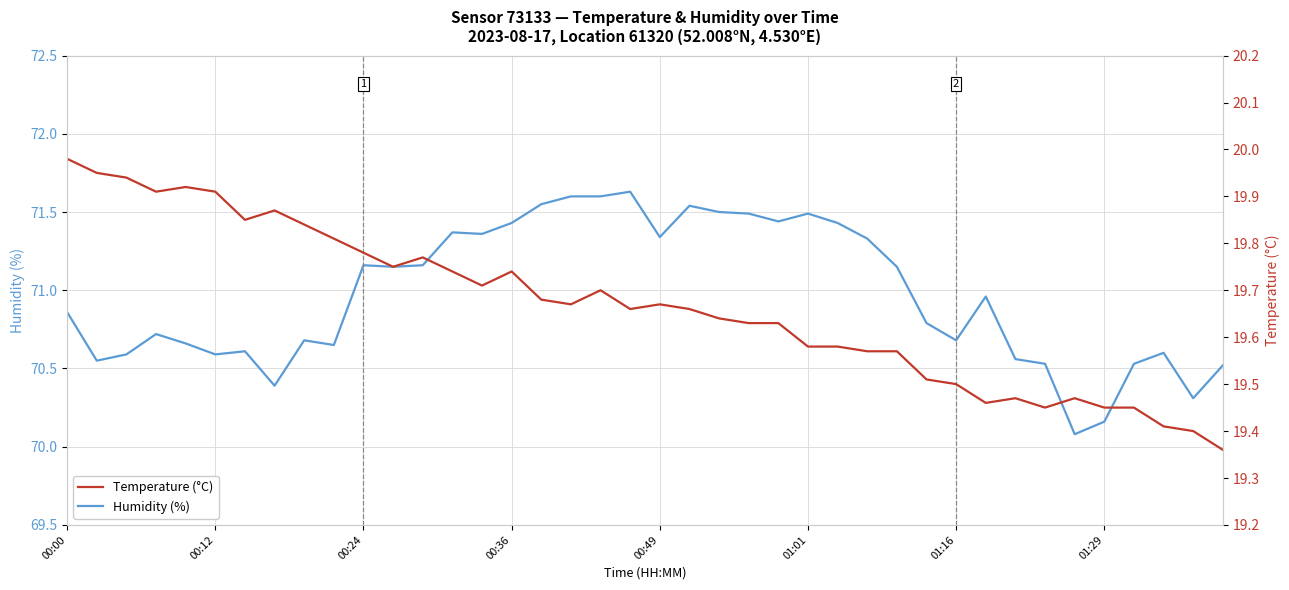

Where is Temperature (°C) nearest to the value 19?

39